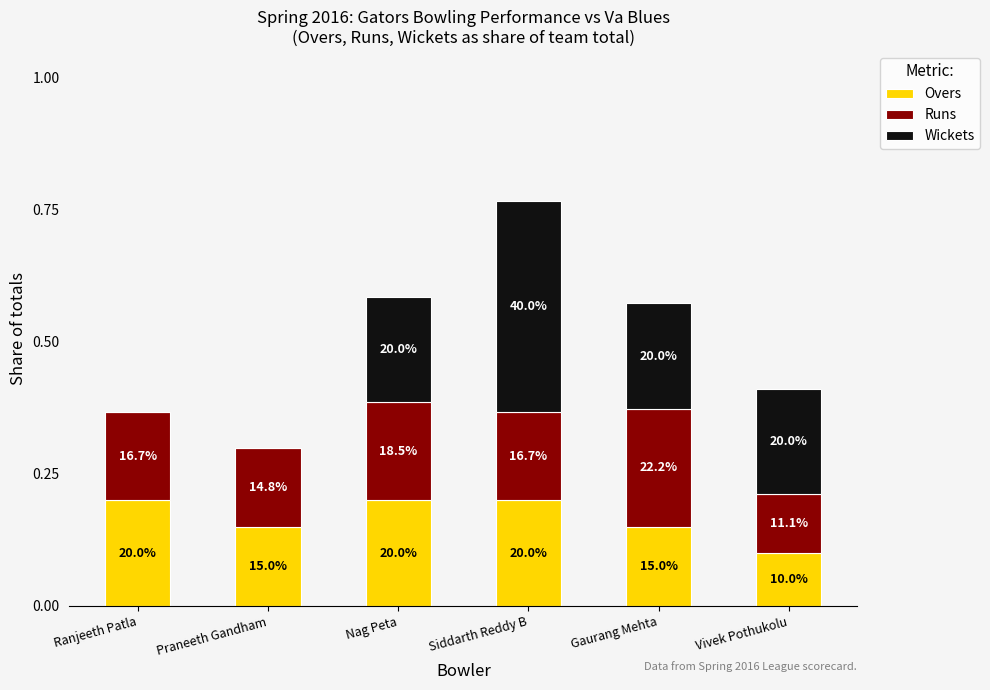

Are the bars grouped side by side (vs. stacked)?

No